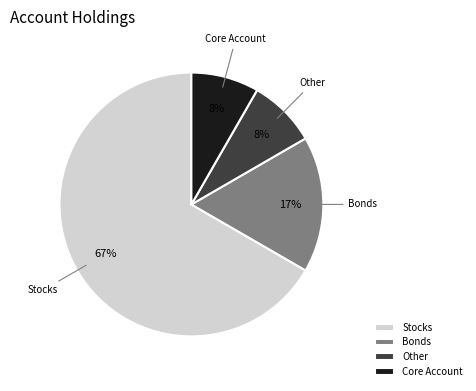

Combined, do Bonds and Other account for over 50%?

No